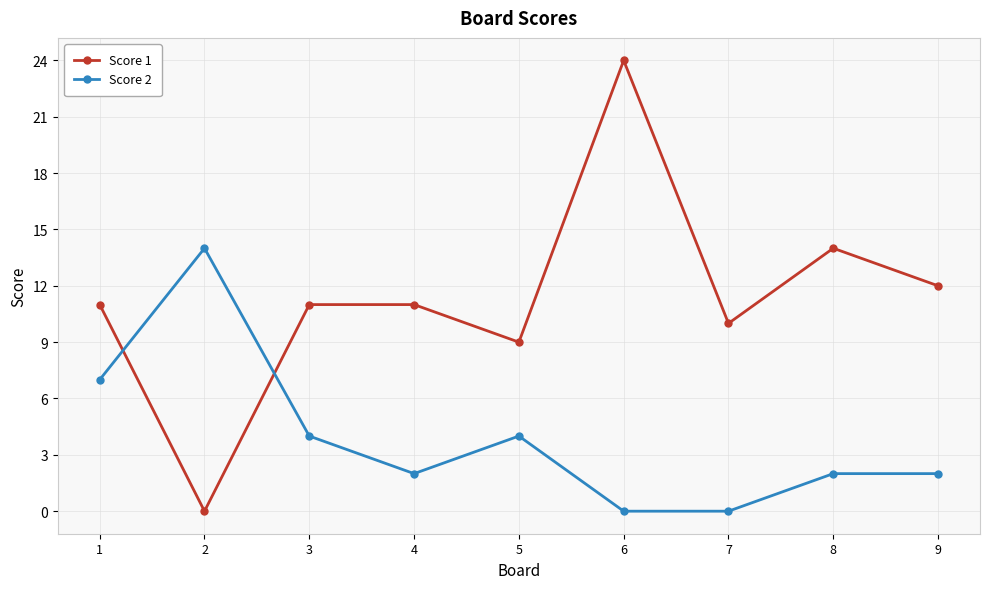

What is the difference between the maximum and second lowest values in the Score 1 series?

15